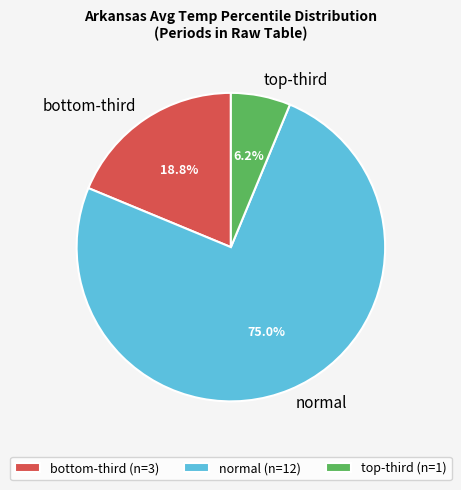

What percentage is the normal slice, to the nearest percent?

75%